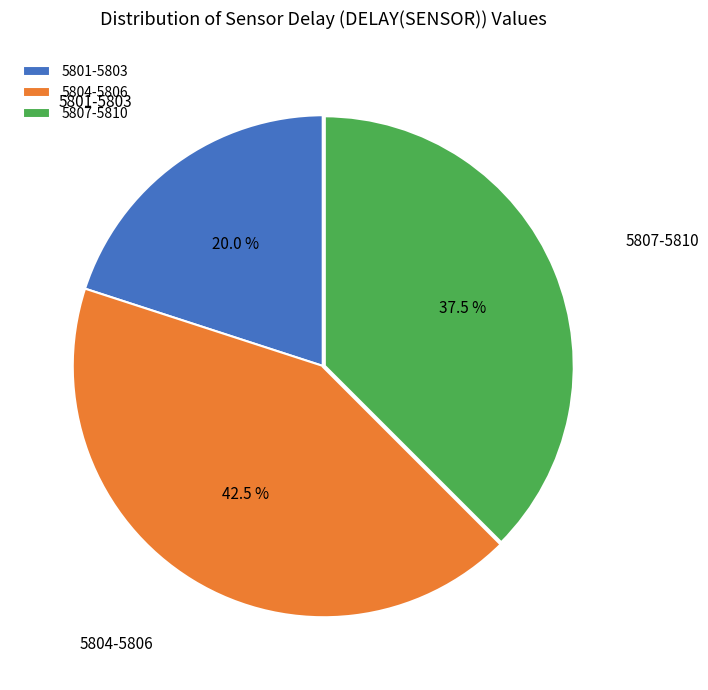

Between 5807-5810 and 5801-5803, which is larger?

5807-5810